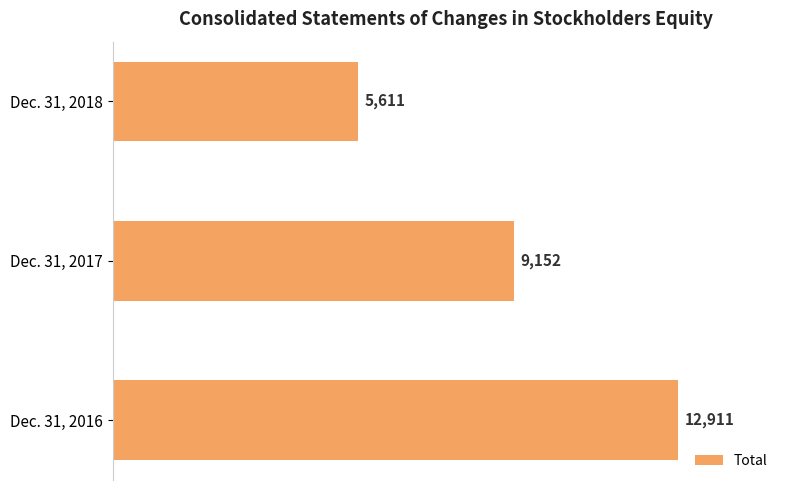

Approximately how many times larger is the value at Dec. 31, 2018 compared to Dec. 31, 2017?

0.6